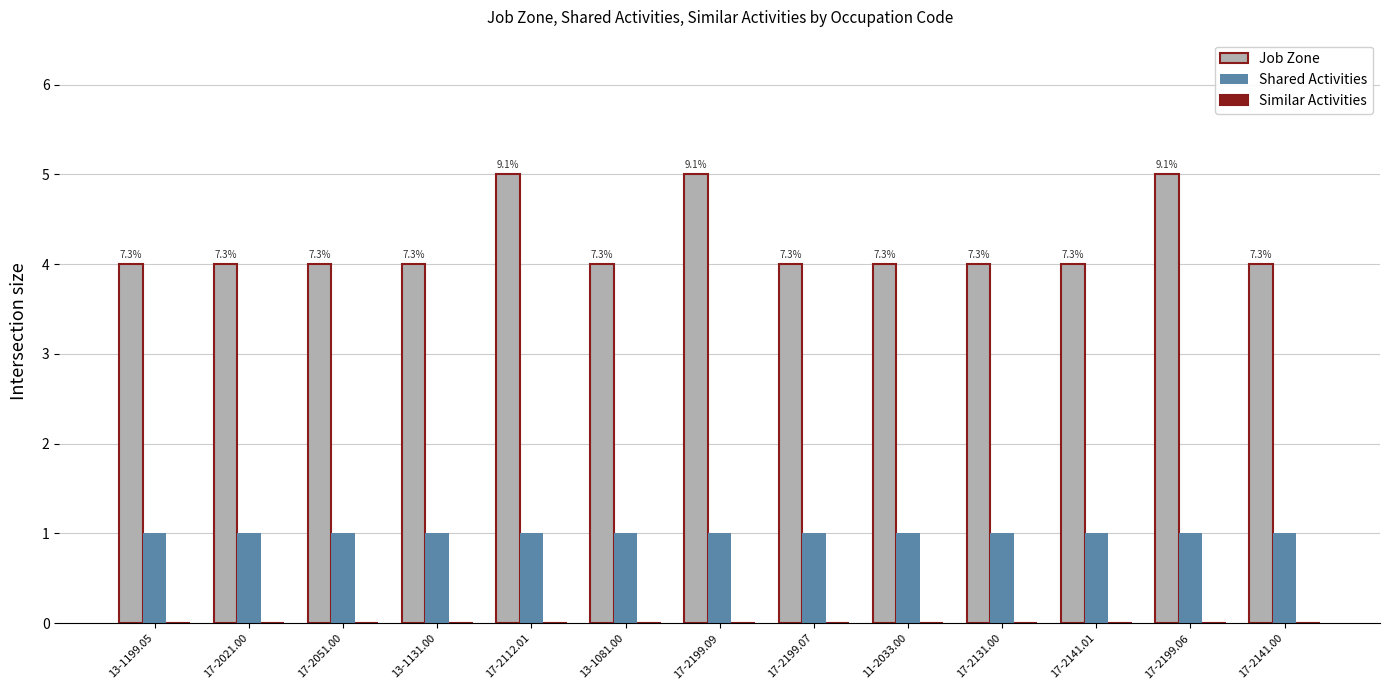

The value of Shared Activities at 11-2033.00 is 1. True or false?

True